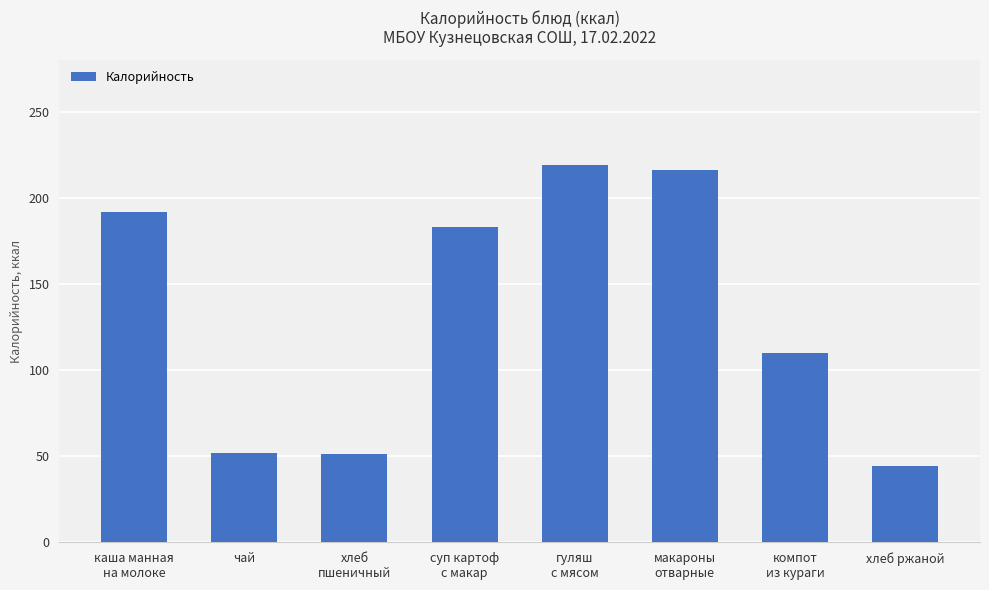

What is the value of the 7th bar from the left?

110.0